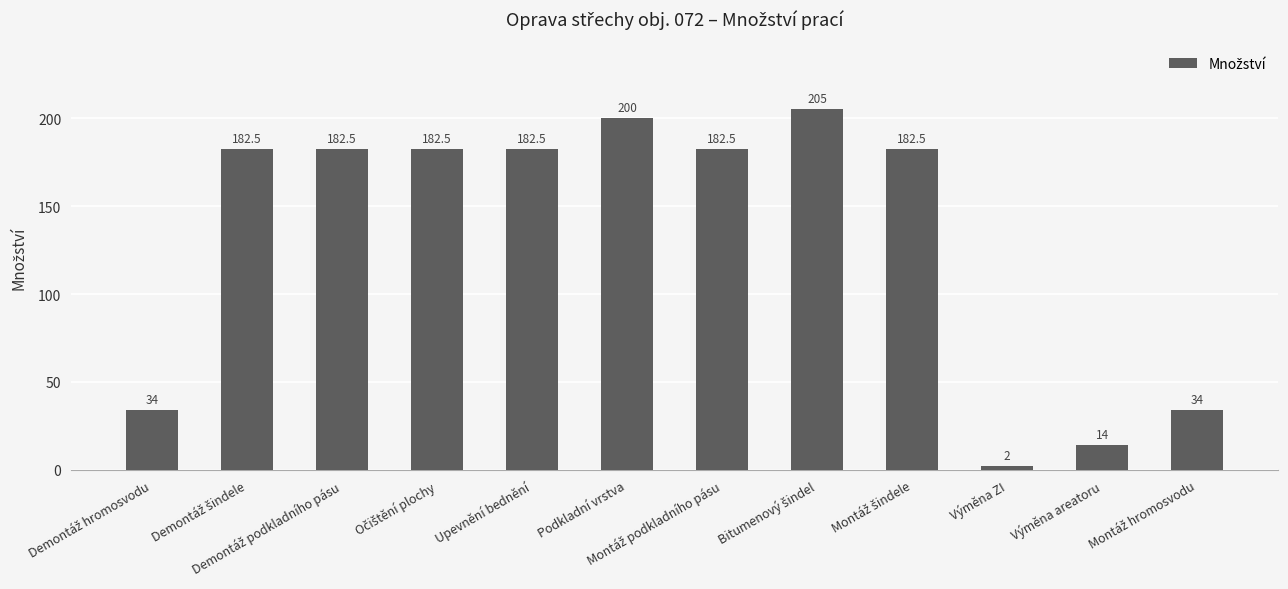

How many data points does each series have?

12